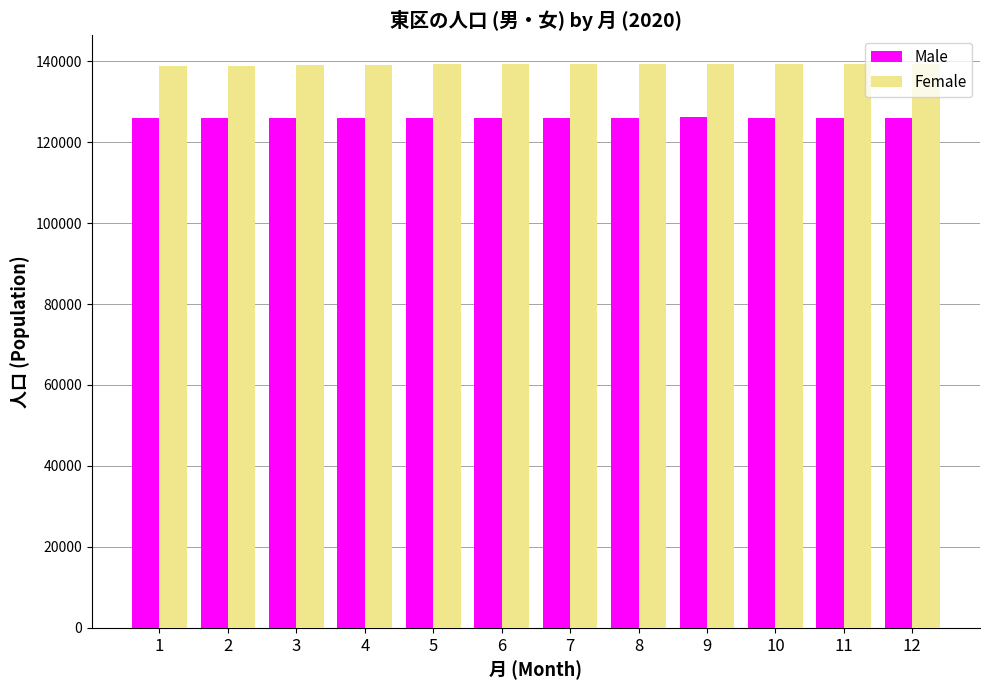

Rank the series at 6 from highest to lowest value.

Female, Male